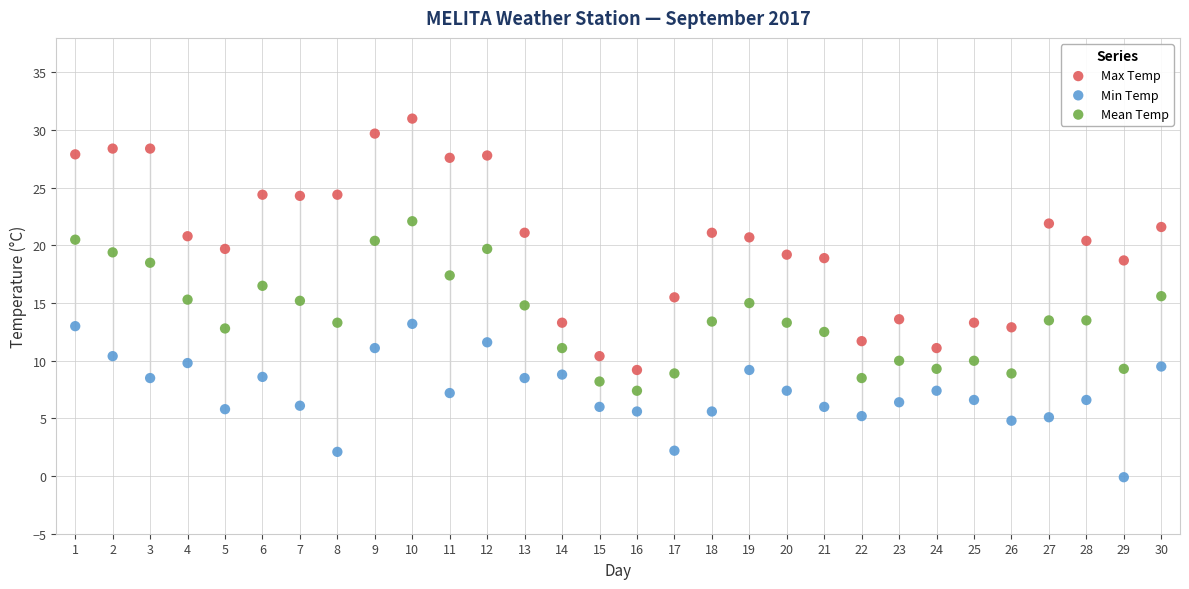

Which series contains the highest Y value?

Max Temp